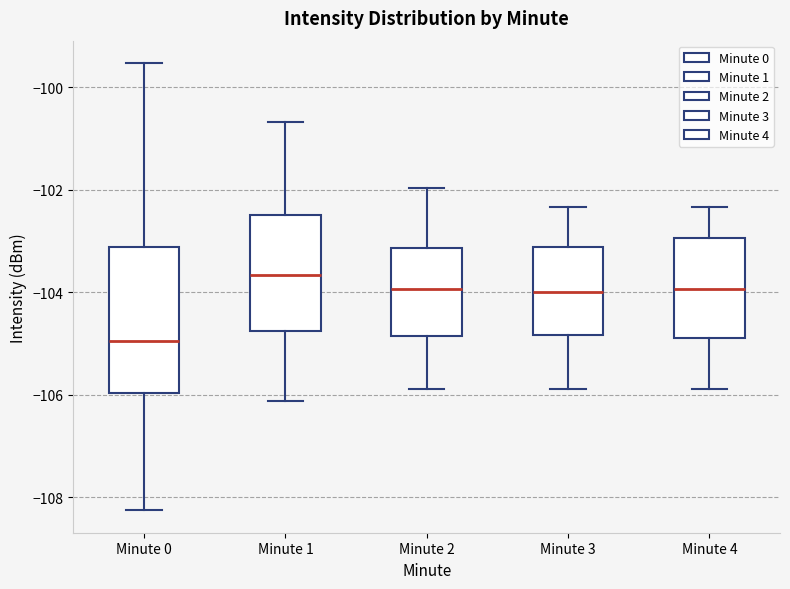

Reading left to right, read every box against the y-axis: the position of its median line, the range the box covers, and the ends of its whiskers. The values are not printed on the chart, so give them approximately, as read against the axis.

Minute 0: median -105.0, box -106.0 to -103.2, whiskers -108.2 to -99.6
Minute 1: median -103.6, box -104.8 to -102.4, whiskers -106.2 to -100.6
Minute 2: median -104.0, box -104.8 to -103.2, whiskers -105.8 to -102.0
Minute 3: median -104.0, box -104.8 to -103.2, whiskers -105.8 to -102.4
Minute 4: median -104.0, box -104.8 to -103.0, whiskers -105.8 to -102.4